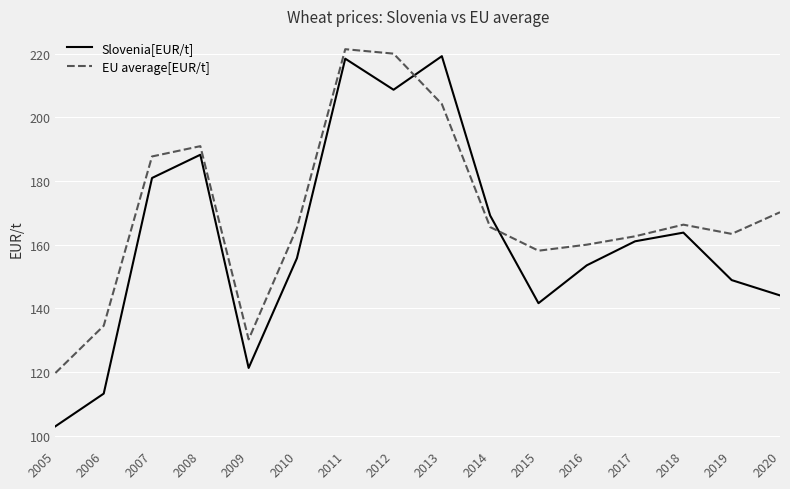

Which series has the largest range (max minus min)?

Slovenia[EUR/t]